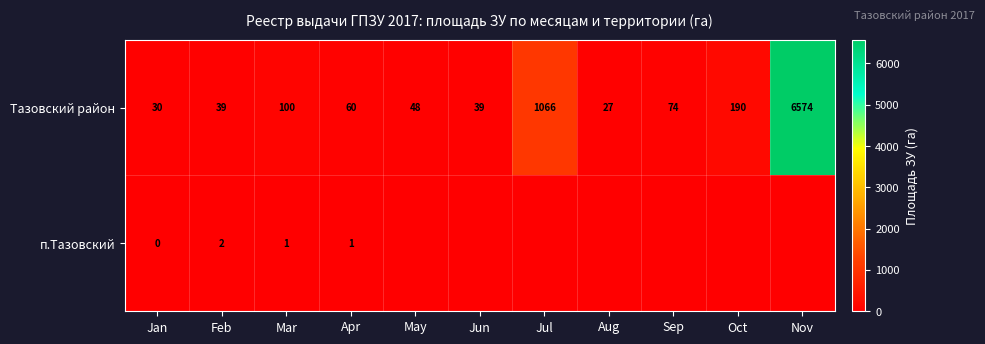

What is the maximum value shown in the chart?

6574.3